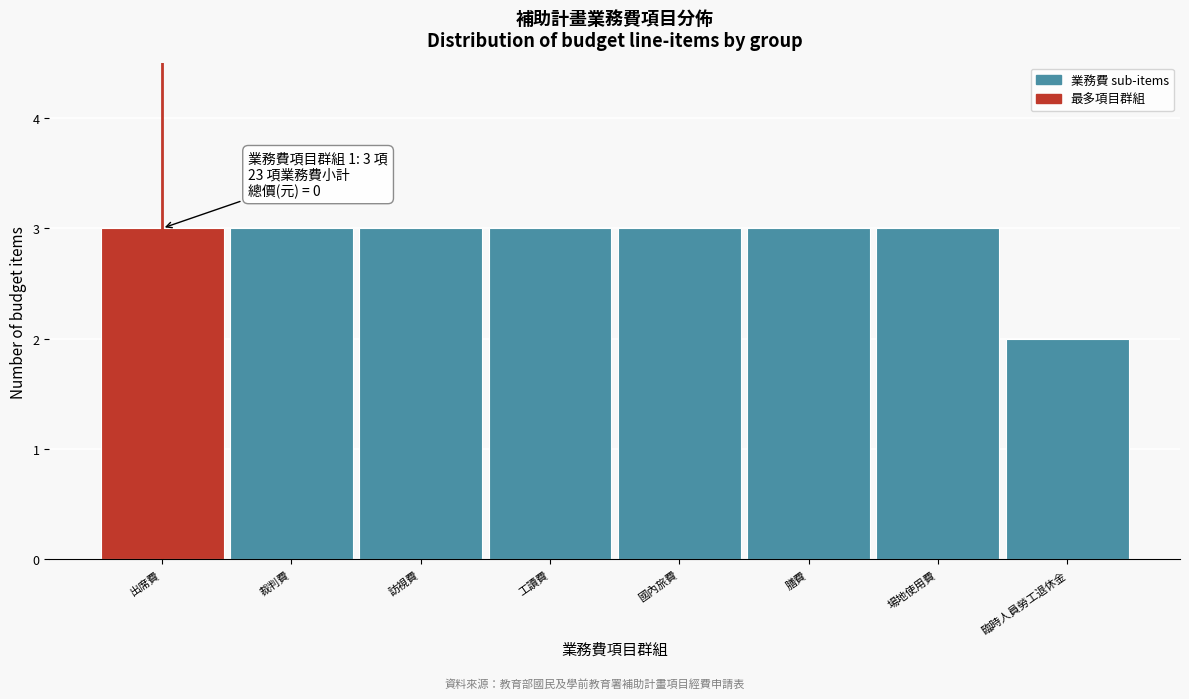

Reading left to right, extract all data points from this chart.

出席費=3	裁判費=3	訪視費=3	工讀費=3	國內旅費=3	膳費=3	場地使用費=3	臨時人員勞工退休金=2